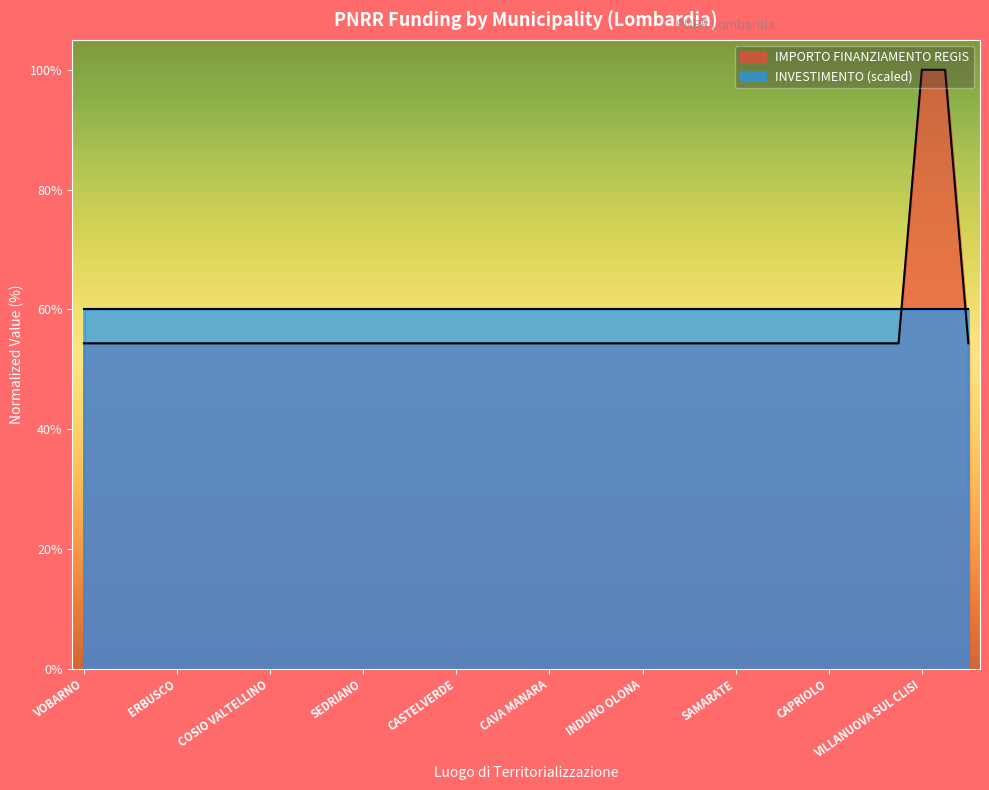

Reading right to left, list all the values displayed in this chart.

VARESE=54.3	NOVA MILANESE=100.0	VILLANUOVA SUL CLISI=100.0	VIMODRONE=54.3	SESTO CALENDE=54.3	POGGIO RUSCO=54.3	CAPRIOLO=54.3	QUINZANO DOGLIO=54.3	GAVARDO=54.3	BEDIZZOLE=54.3	SAMARATE=54.3	CERNOBBIO=54.3	ESINE=54.3	CADORAGO=54.3	INDUNO OLONA=54.3	BESNATE=54.3	TREZZANO ROSA=54.3	CARNATE=54.3	CAVA MANARA=54.3	BORGO SAN GIACOMO=54.3	CAVENAGO DI BRIANZA=54.3	VANZAGO=54.3	CASTELVERDE=54.3	POZZUOLO MARTESANA=54.3	TREZZO SULLADDA=54.3	PERO=54.3	SEDRIANO=54.3	CISLAGO=54.3	JERAGO CON ORAGO=54.3	CHIAVENNA=54.3	COSIO VALTELLINO=54.3	CODOGNO=54.3	SAN PAOLO DARGON=54.3	BRUSAPORTO=54.3	ERBUSCO=54.3	GIUSSAGO=54.3	VIADANA=54.3	VERDERIO=54.3	VOBARNO=54.3